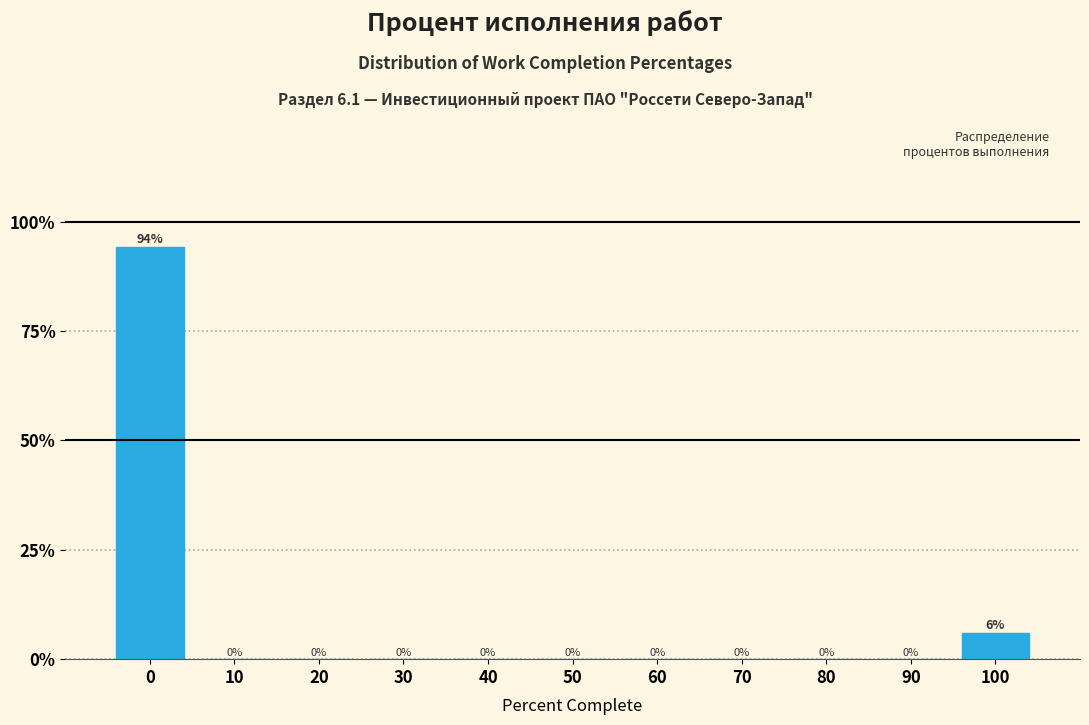

The value at 10 is 32.0. True or false?

False